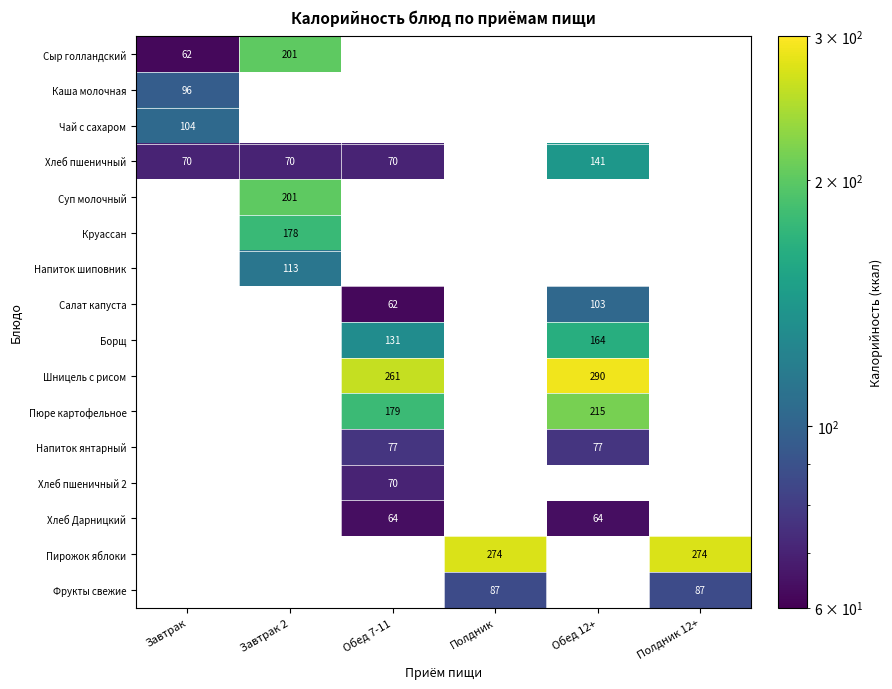

At which category does the chart reach its peak across all series?

Обед 12+